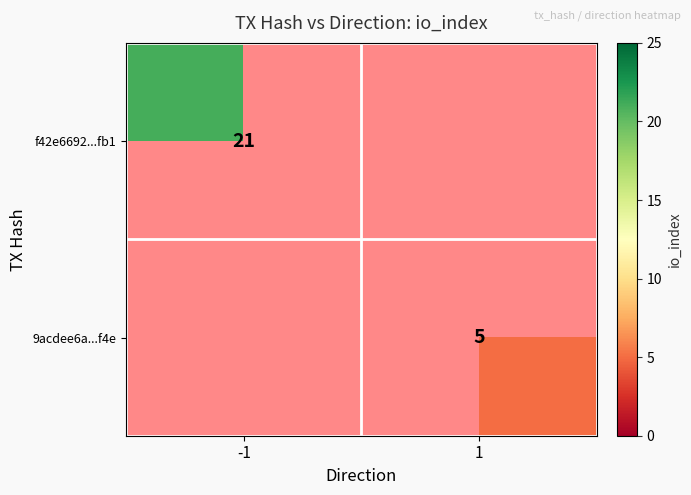

The f42e6692...fb1 series shows 9.6 at -1. True or false?

False